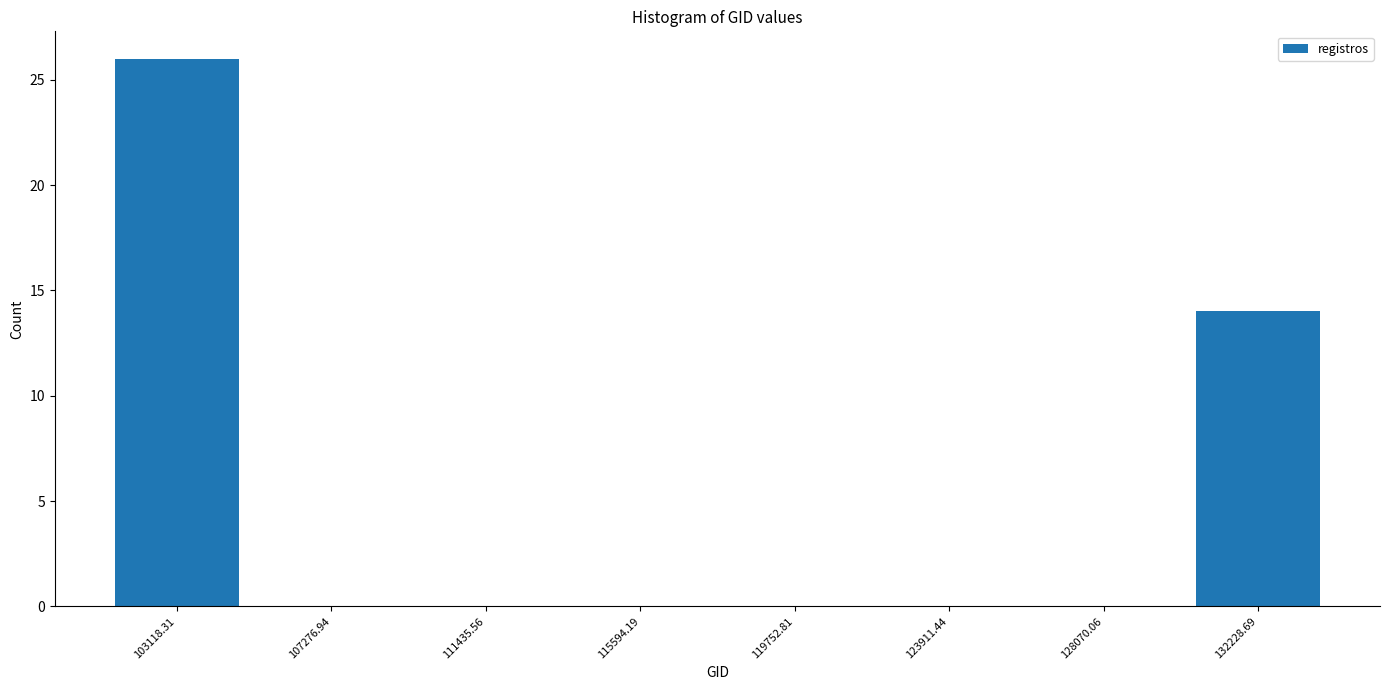

Reading left to right, list every bar in this chart as the range it spans on the x-axis followed by its height. Neither the bar edges nor the heights are printed on the chart, so give them approximately, as read against the axes.

101000 to 105000: 26
105000 to 109500: 0
109500 to 113500: 0
113500 to 117500: 0
117500 to 122000: 0
122000 to 126000: 0
126000 to 130000: 0
130000 to 134500: 14